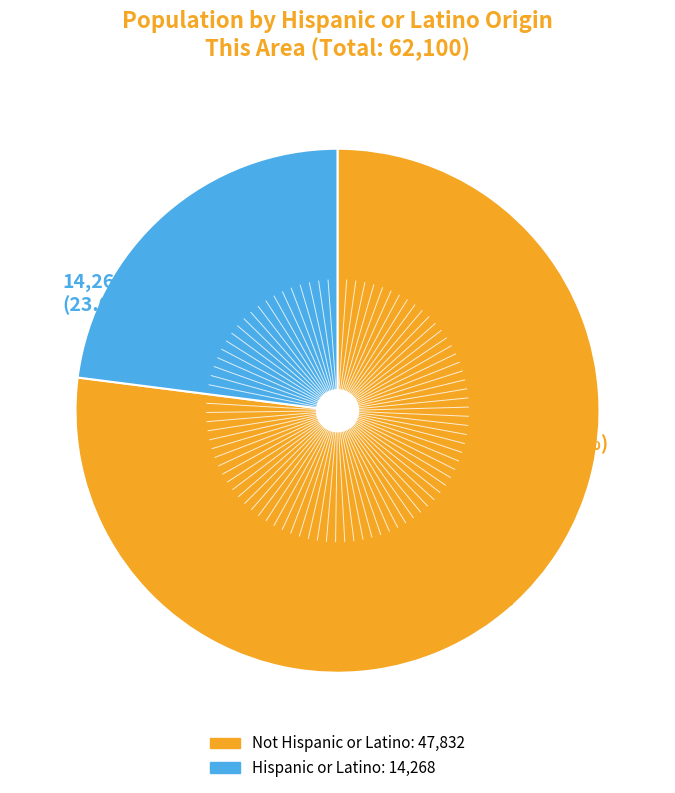

Count the number of slices in the pie.

2